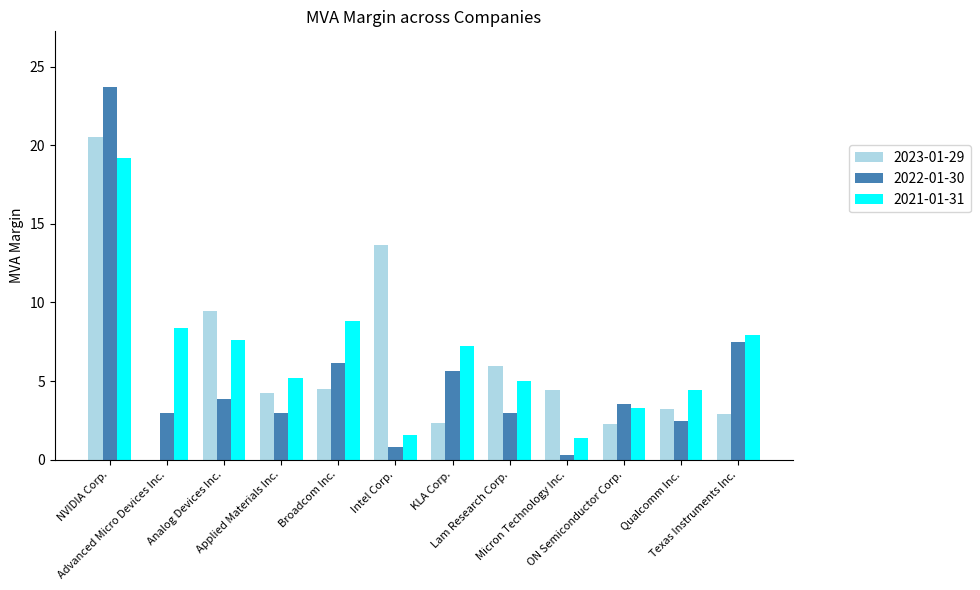

The value of 2022-01-30 at ON Semiconductor Corp. is 1.2. True or false?

False